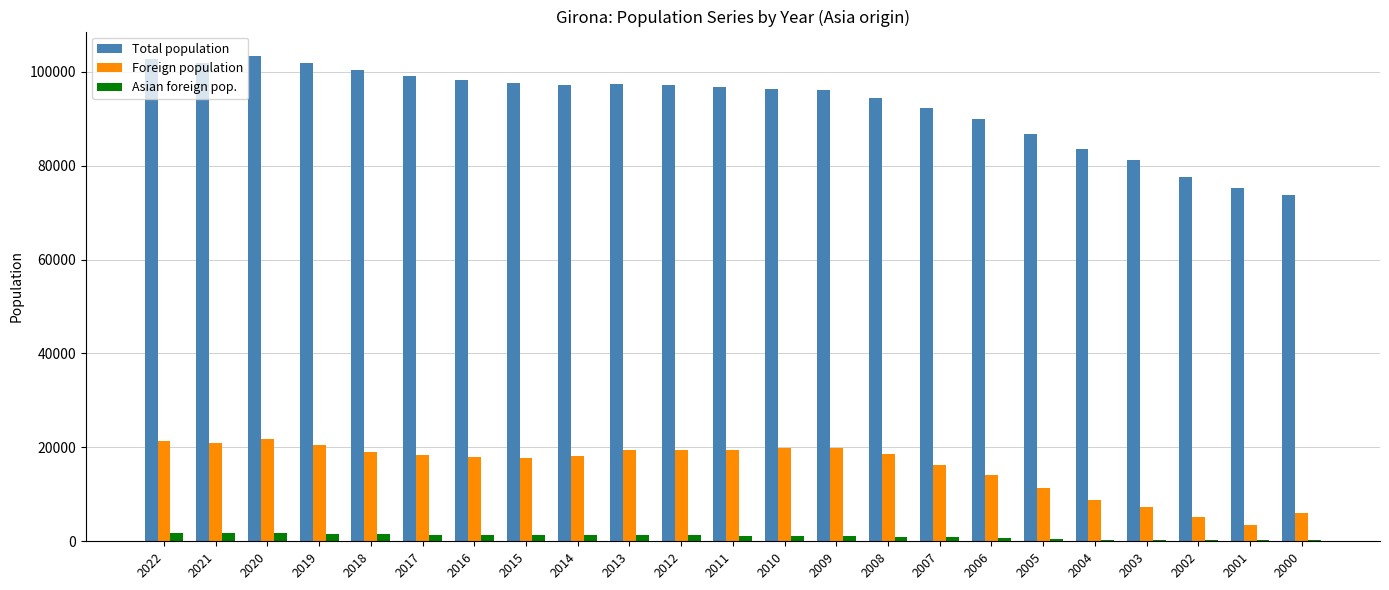

What is the maximum value for Total population?

103369